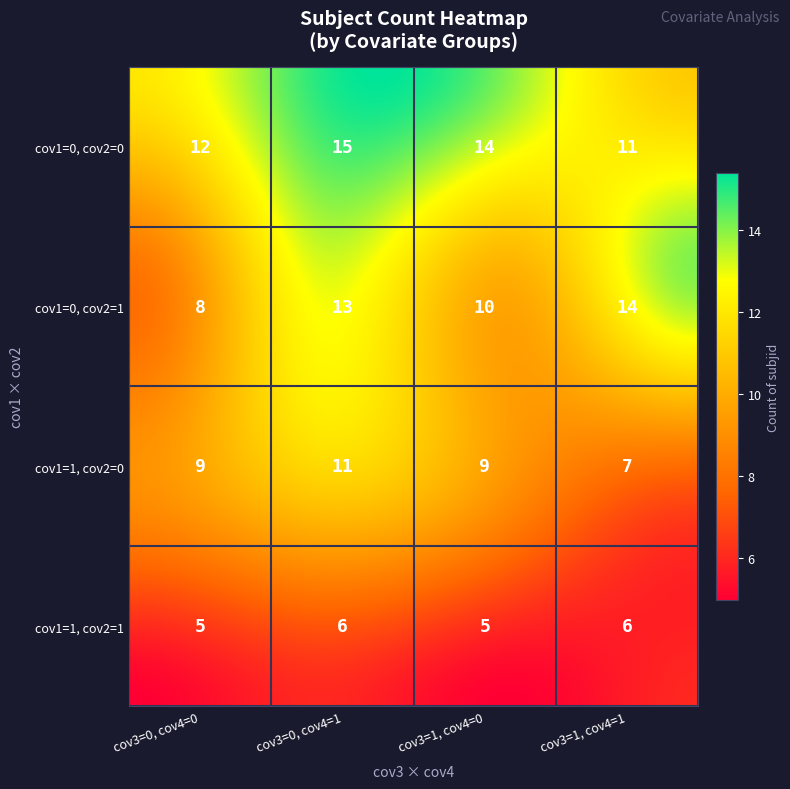

How many categories are shown in the chart?

4